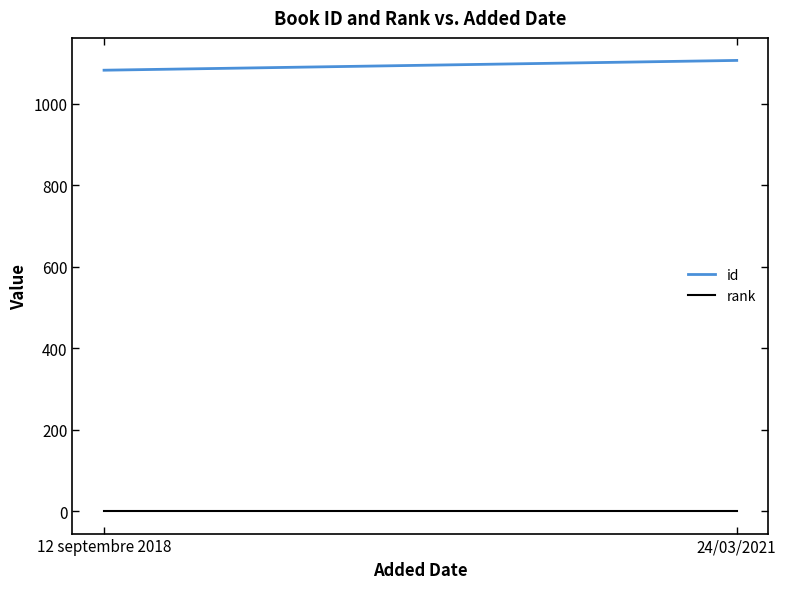

Count the number of data series in this chart.

2